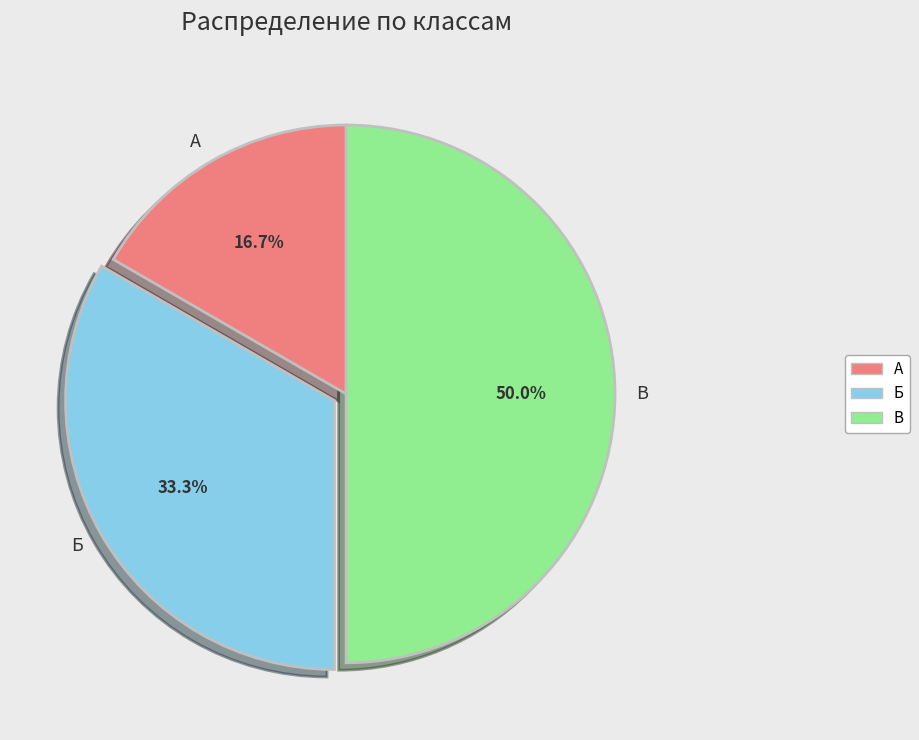

Rank the categories by value from highest to lowest.

В, Б, А